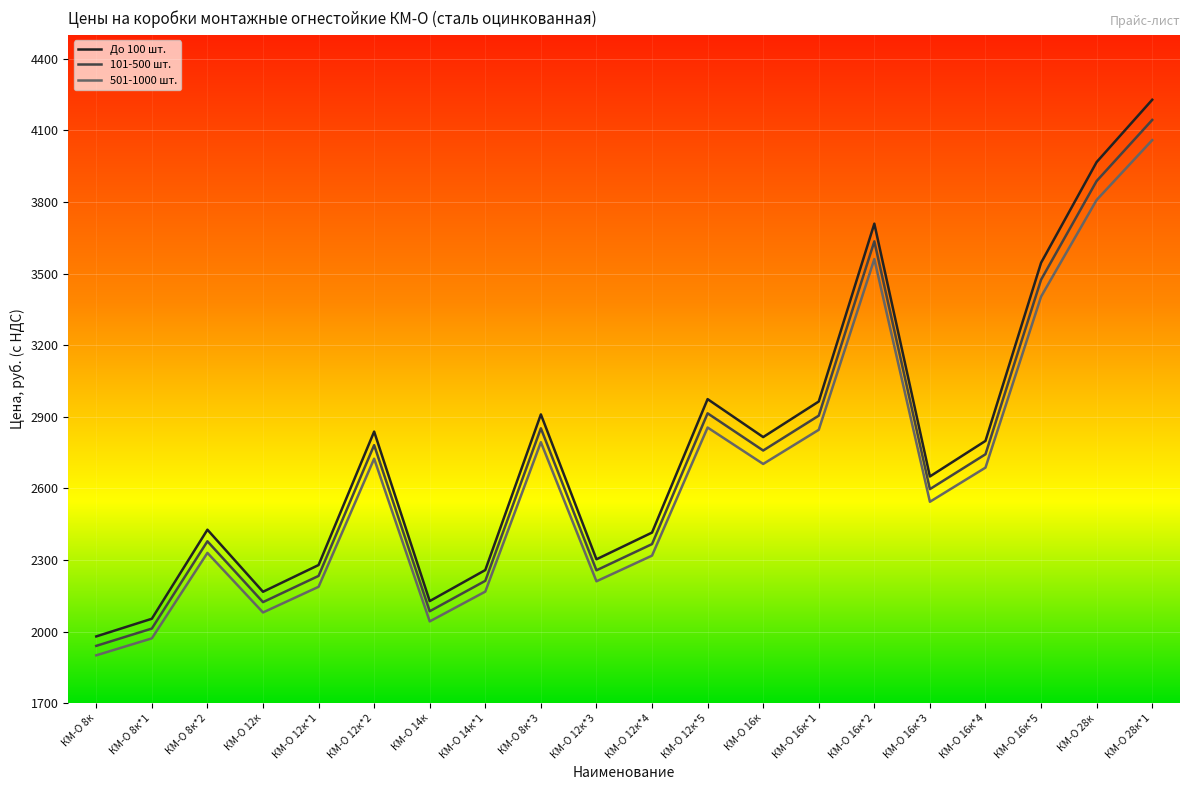

At how many categories does at least one series exceed 2428?

11